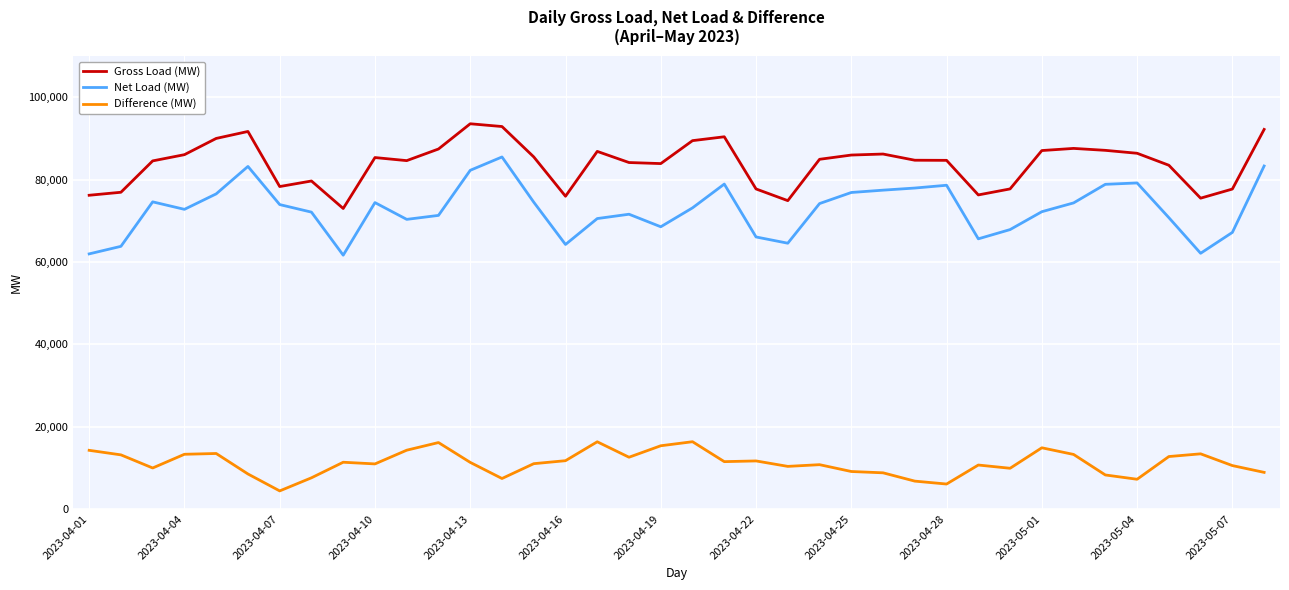

True or false: Net Load (MW) and Difference (MW) cross at least once.

False